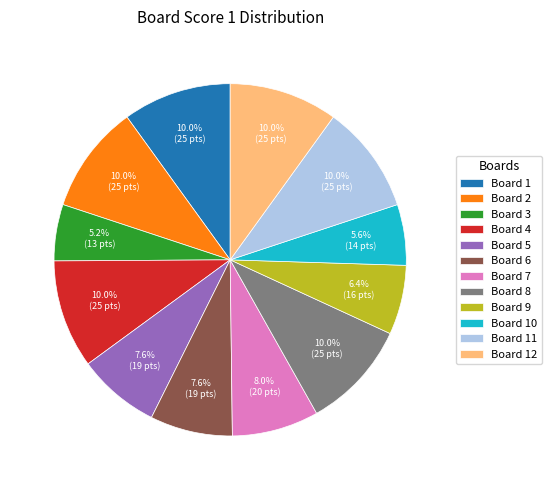

Count the number of slices in the pie.

12